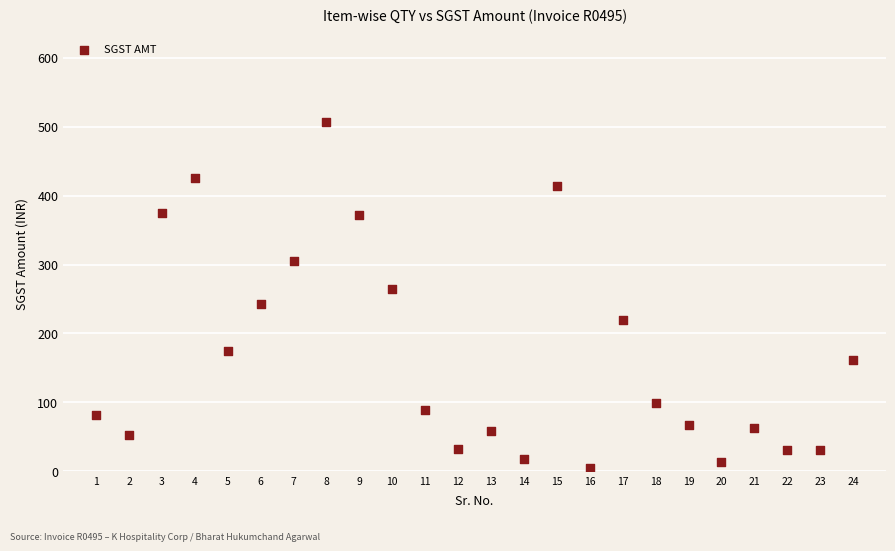

What is the range of X values (max minus min)?

23.0